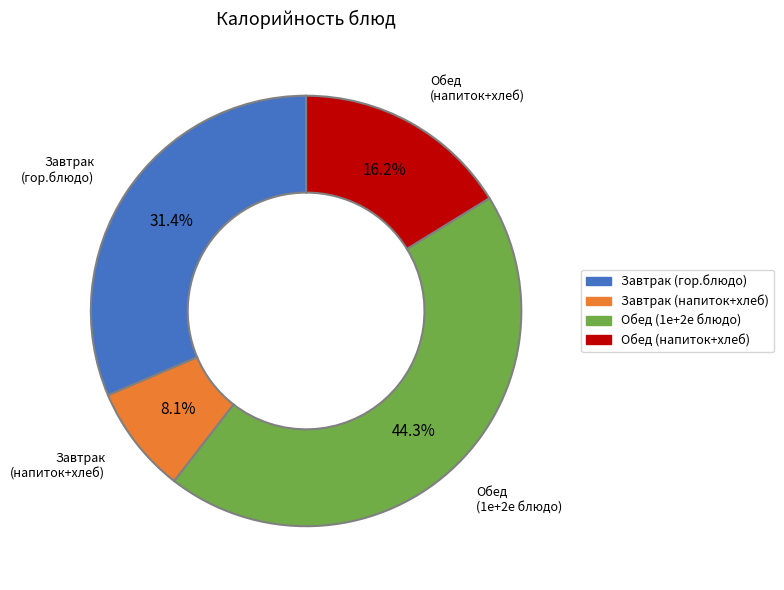

What is the smallest slice in the pie chart?

Завтрак (напиток+хлеб)